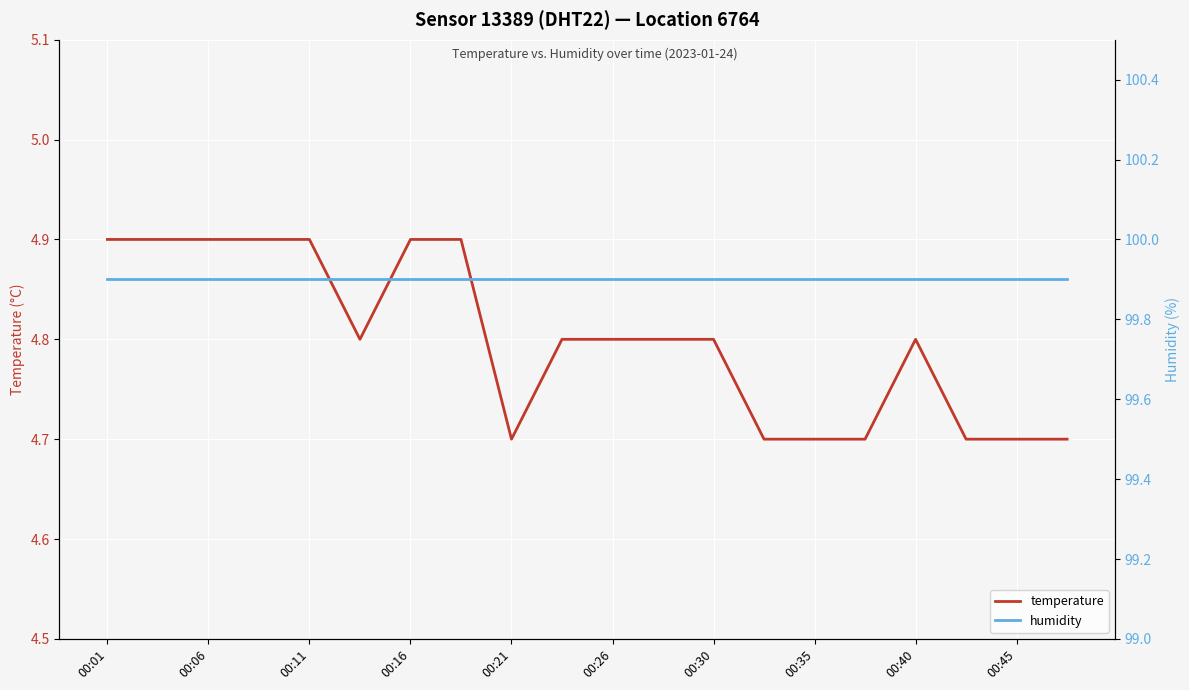

True or false: temperature has more than 1 interior local peaks.

False